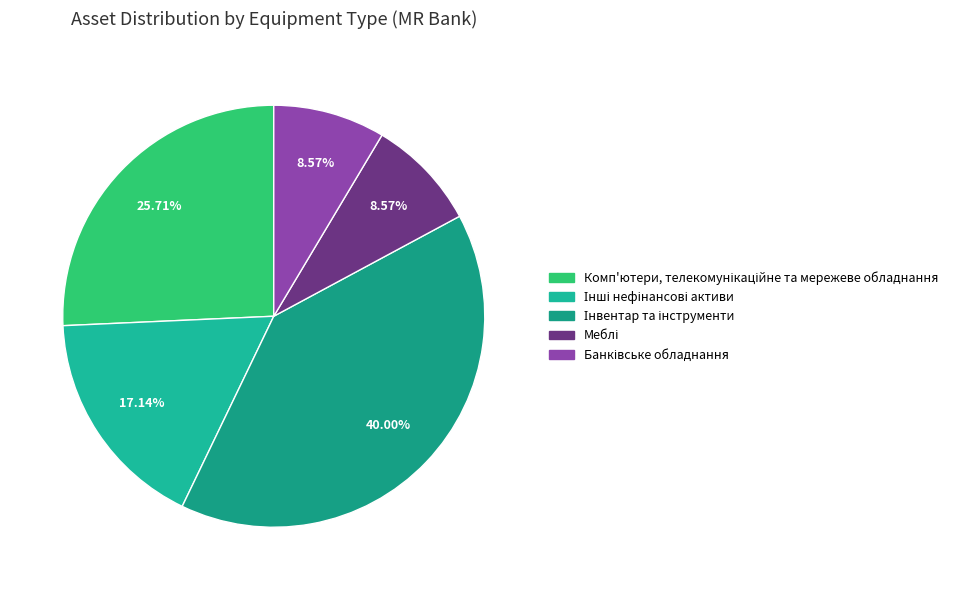

How many segments does this pie chart have?

5